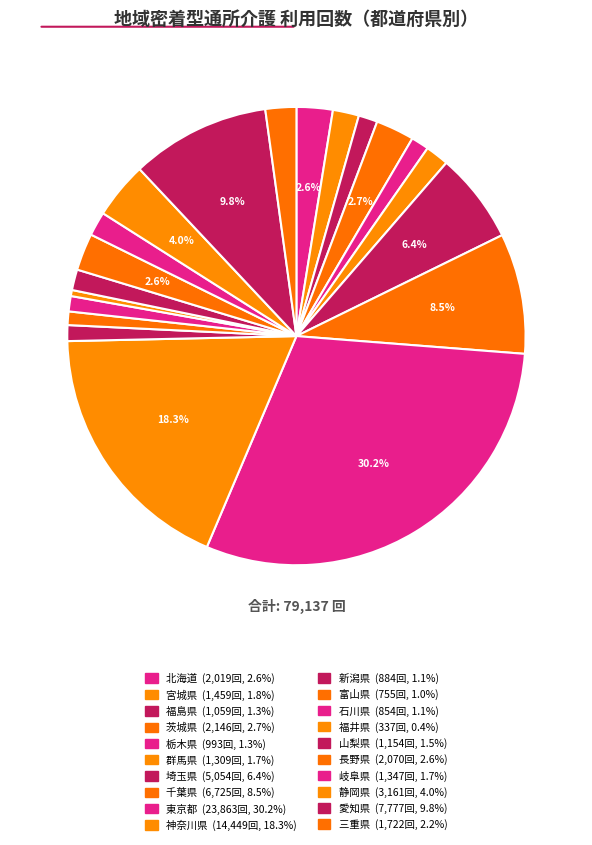

What portion of the pie excludes 新潟県?

98.9%